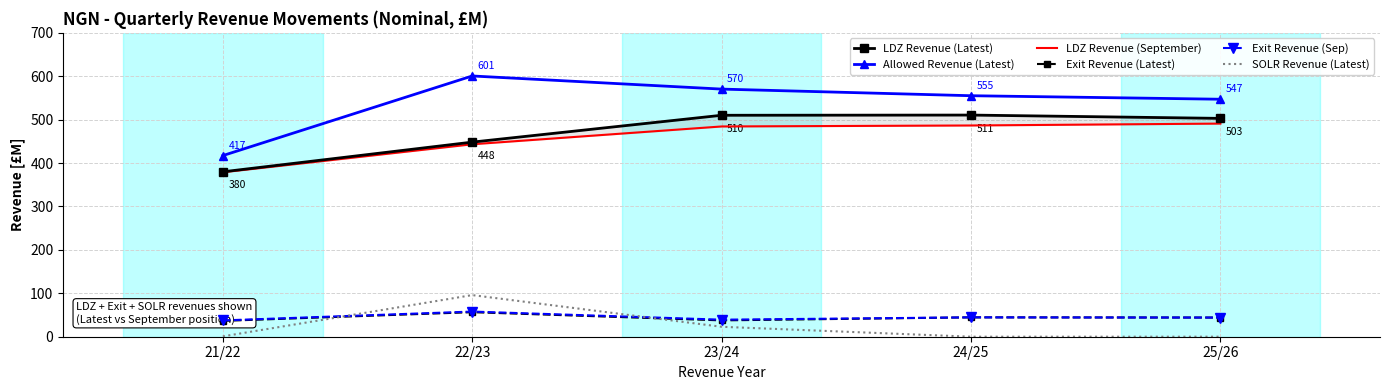

What is the difference between the LDZ Revenue (Latest) values at 23/24 and 21/22?

130.2